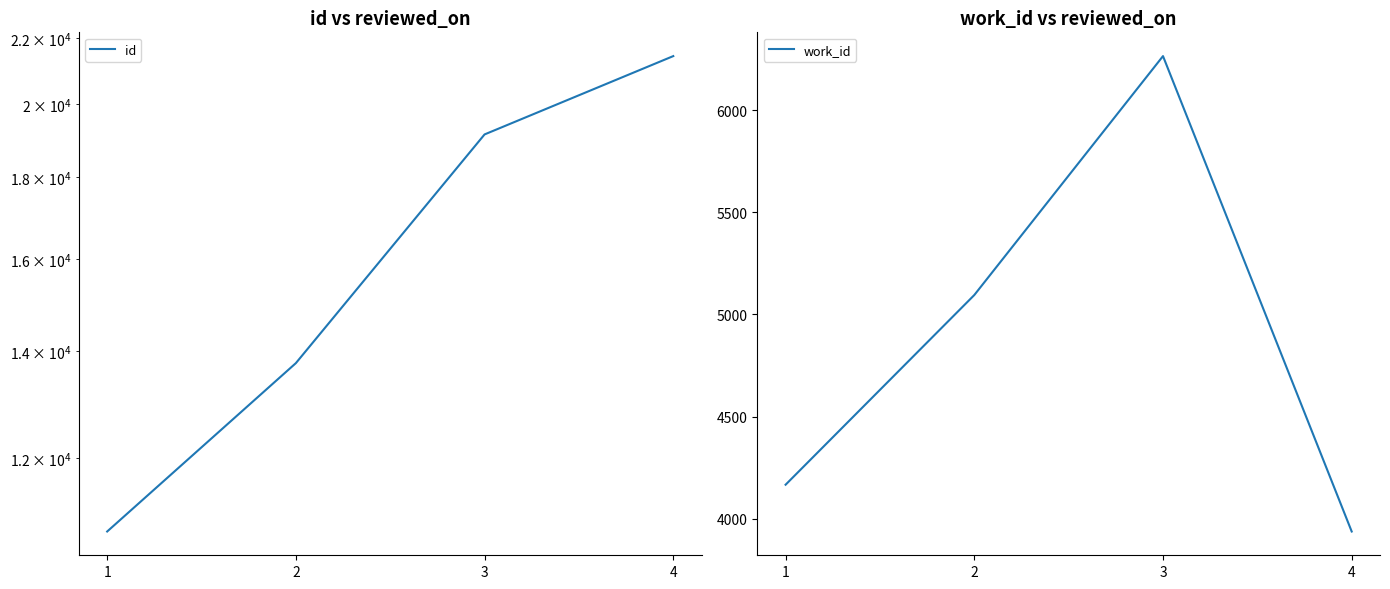

Where is id nearest to the value 16113?

2